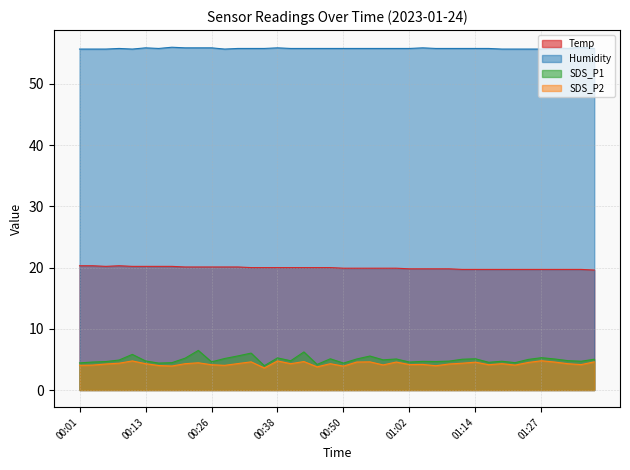

Reading left to right, extract all data points from this chart.

Temp: 20.3	20.3	20.2	20.3	20.2	20.2	20.2	20.2	20.1	20.1	20.1	20.1	20.1	20.0	20.0	20.0	20.0	20.0	20.0	20.0	19.9	19.9	19.9	19.9	19.9	19.8	19.8	19.8	19.8	19.7	19.7	19.7	19.7	19.7	19.7	19.7	19.7	19.7	19.7	19.6
Humidity: 55.7	55.7	55.7	55.8	55.7	55.9	55.8	56.0	55.9	55.9	55.9	55.7	55.8	55.8	55.8	55.9	55.8	55.8	55.8	55.8	55.8	55.8	55.8	55.8	55.8	55.8	55.9	55.8	55.8	55.8	55.8	55.8	55.7	55.7	55.7	55.7	55.9	55.8	56.0	55.8
SDS_P1: 4.4	4.6	4.7	4.9	5.8	4.8	4.4	4.5	5.2	6.5	4.6	5.2	5.6	6.0	4.0	5.2	4.8	6.2	4.2	5.1	4.4	5.1	5.5	4.9	5.1	4.6	4.7	4.7	4.7	5.0	5.1	4.5	4.7	4.5	5.0	5.3	5.1	4.8	4.7	5.0
SDS_P2: 4.0	4.1	4.2	4.4	4.8	4.3	4.0	3.9	4.3	4.5	4.1	4.0	4.3	4.6	3.6	4.8	4.3	4.7	3.8	4.3	3.9	4.6	4.6	4.1	4.6	4.2	4.2	4.0	4.2	4.4	4.5	4.1	4.3	4.1	4.5	4.8	4.6	4.3	4.2	4.6